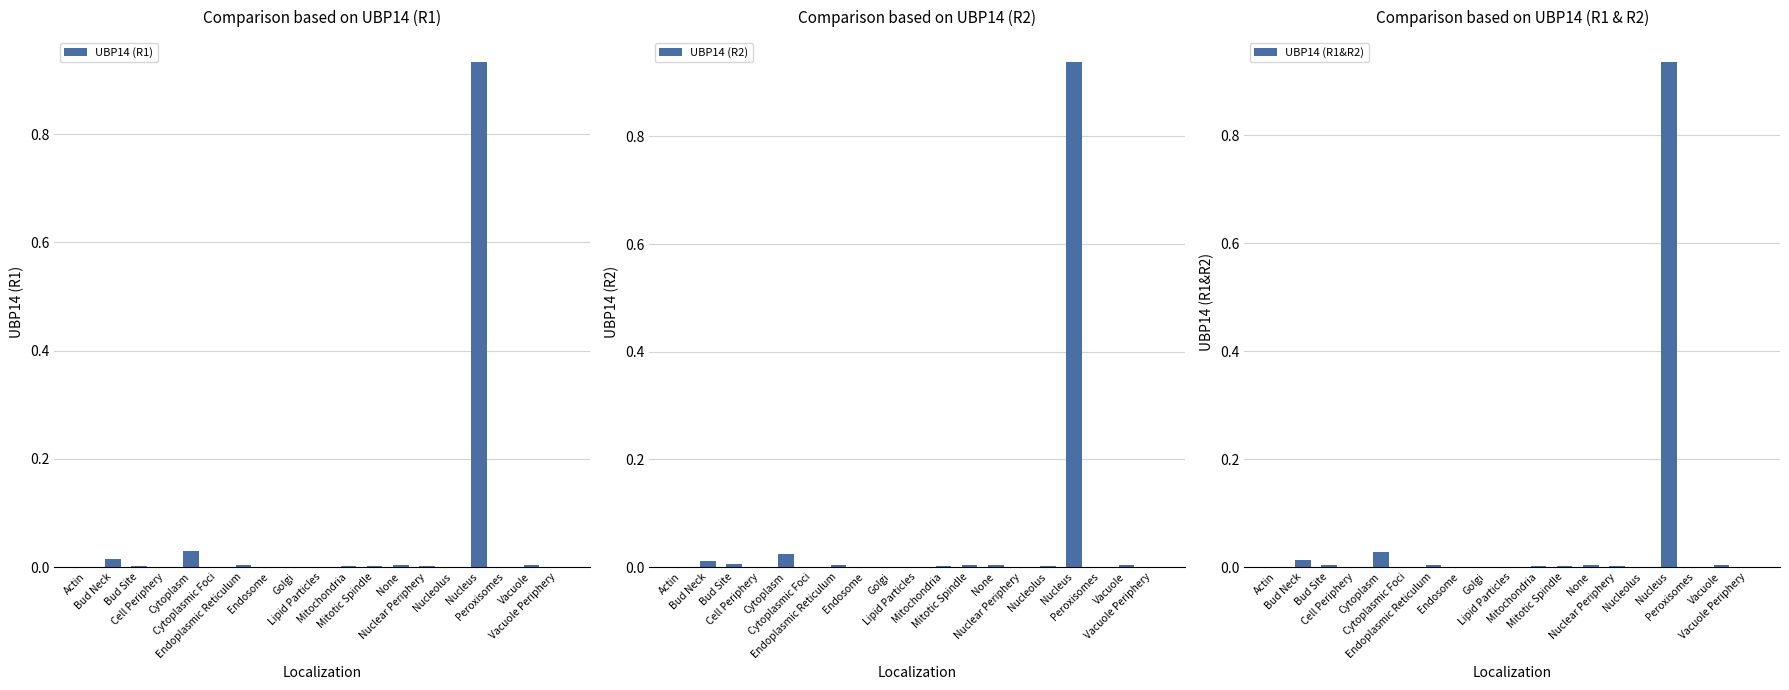

How many bars are there in total?

57